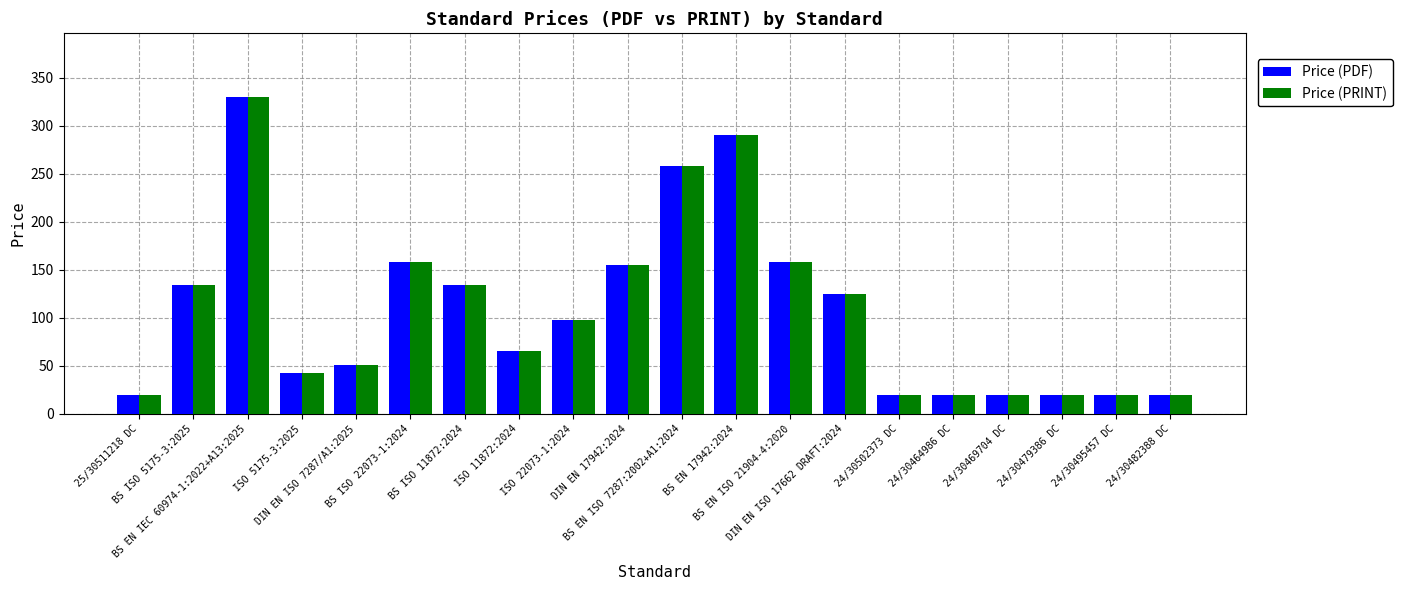

What is the sum of all Price (PDF) values?

2138.6